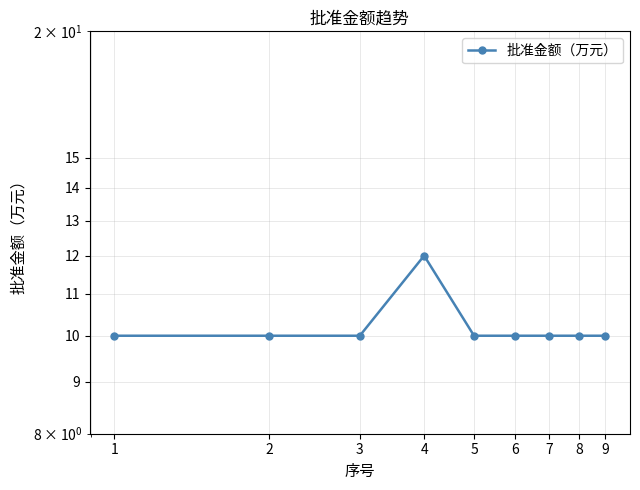

Where is the data nearest to the value 11?

1